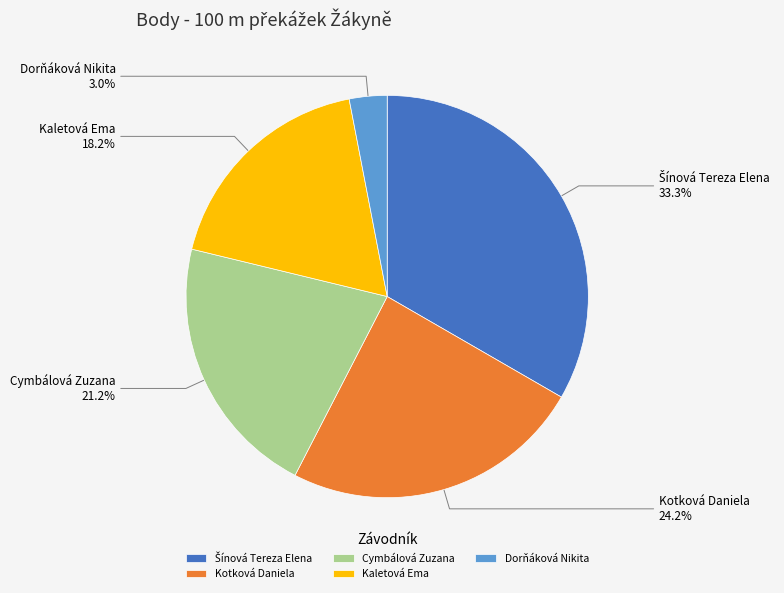

Is there a majority slice in this chart?

No